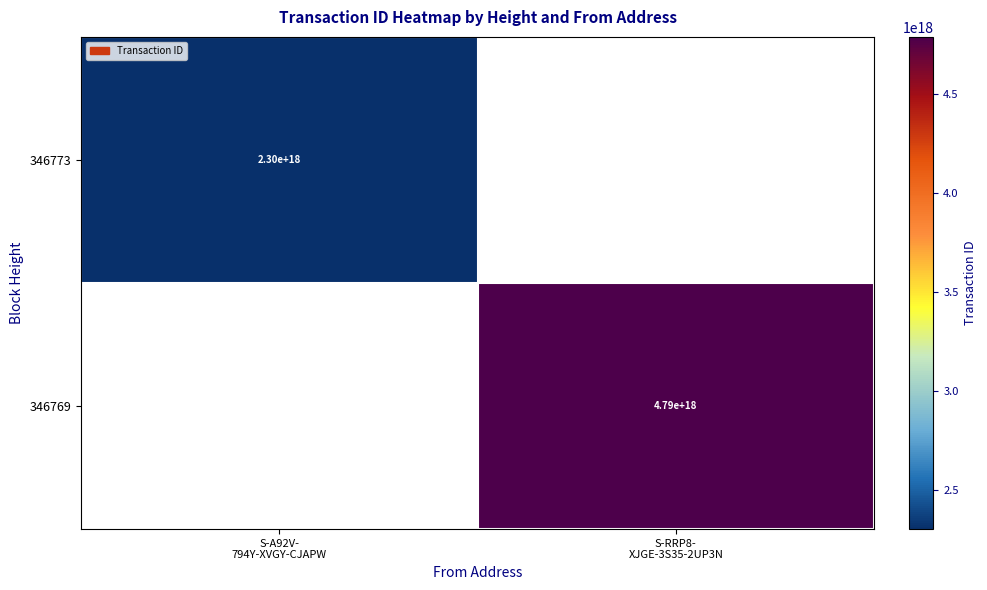

How many categories are shown in the chart?

2